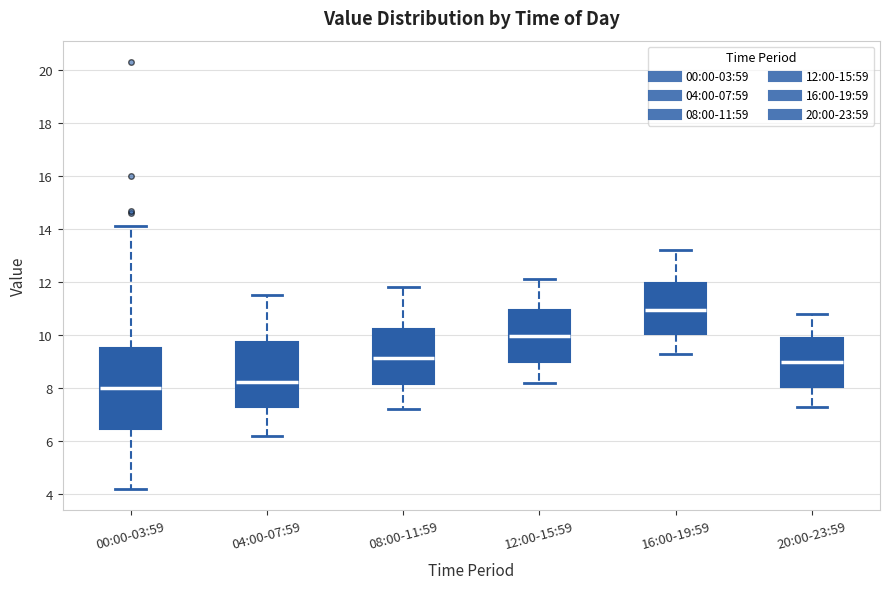

Reading left to right, transcribe this box plot: for each box, give where its median line is, the range the box spans, and where its two whiskers end, as read against the y-axis. The values are not printed on the chart, so give them approximately, as read against the axis.

00:00-03:59: median 8.0, box 6.4 to 9.6, whiskers 4.2 to 14.2
04:00-07:59: median 8.2, box 7.2 to 9.8, whiskers 6.2 to 11.6
08:00-11:59: median 9.2, box 8.2 to 10.2, whiskers 7.2 to 11.8
12:00-15:59: median 10.0, box 9.0 to 11.0, whiskers 8.2 to 12.2
16:00-19:59: median 11.0, box 10.0 to 12.0, whiskers 9.4 to 13.2
20:00-23:59: median 9.0, box 8.0 to 9.8, whiskers 7.4 to 10.8